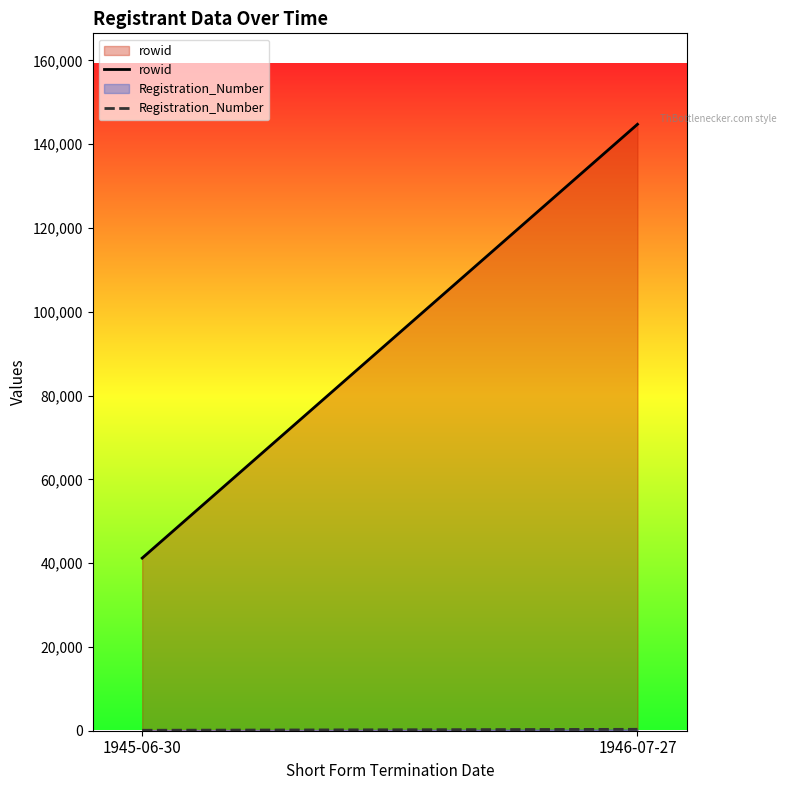

What is the highest value of the rowid series?

144765